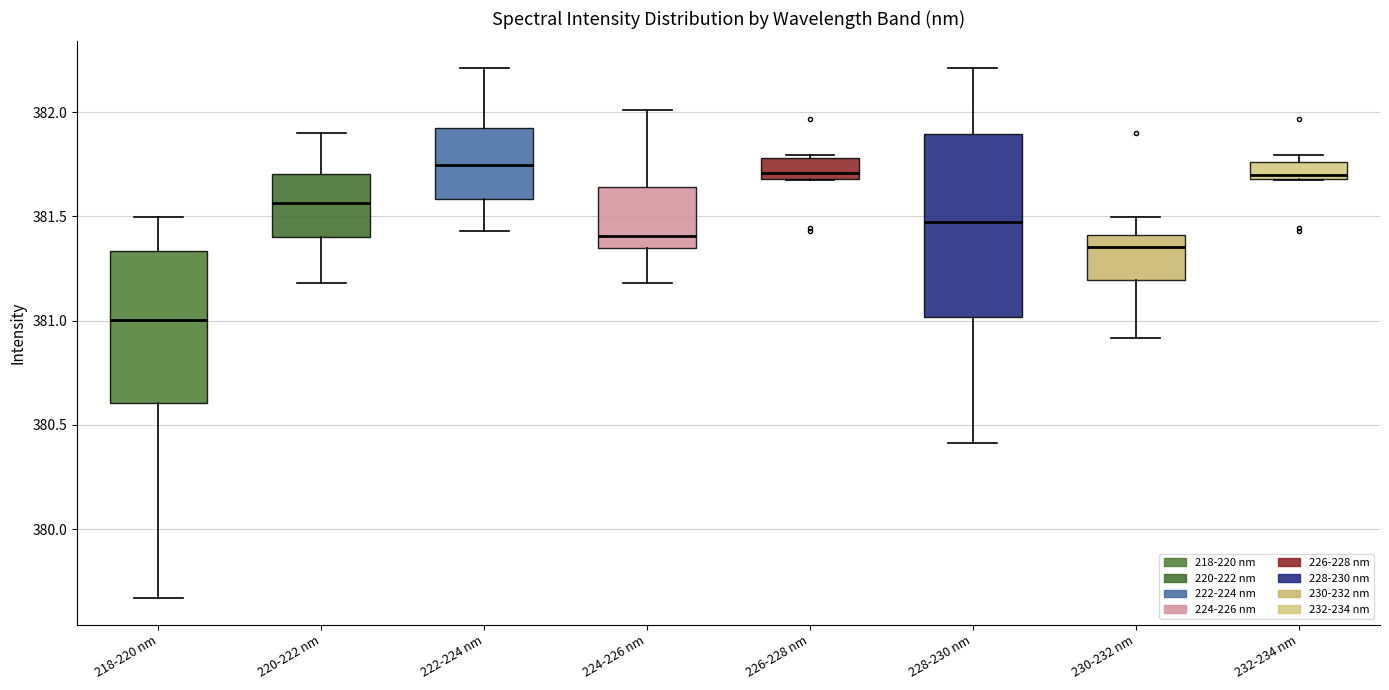

Reading left to right, transcribe this box plot: for each box, give where its median line is, the range the box spans, and where its two whiskers end, as read against the y-axis. The values are not printed on the chart, so give them approximately, as read against the axis.

218-220 nm: median 381.00, box 380.60 to 381.35, whiskers 379.65 to 381.50
220-222 nm: median 381.55, box 381.40 to 381.70, whiskers 381.20 to 381.90
222-224 nm: median 381.75, box 381.60 to 381.90, whiskers 381.45 to 382.20
224-226 nm: median 381.40, box 381.35 to 381.65, whiskers 381.20 to 382.00
226-228 nm: median 381.70 (just above the box's lower edge), box 381.70 to 381.80, whiskers 381.70 to 381.80
228-230 nm: median 381.45, box 381.00 to 381.90, whiskers 380.40 to 382.20
230-232 nm: median 381.35, box 381.20 to 381.40, whiskers 380.90 to 381.50
232-234 nm: median 381.70 (just above the box's lower edge), box 381.70 to 381.75, whiskers 381.70 to 381.80